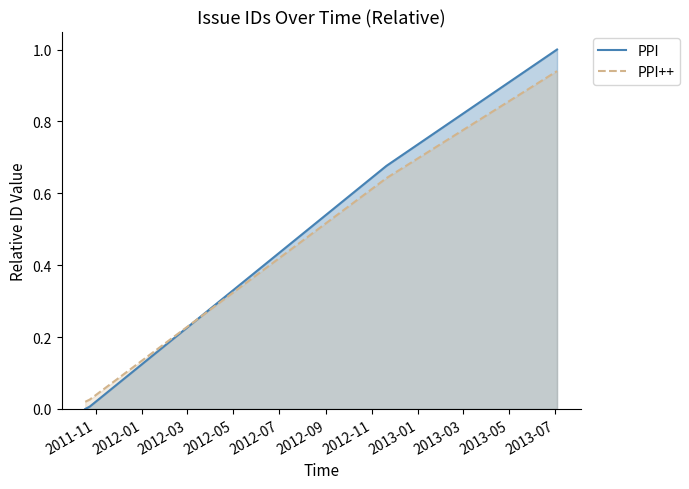

Count the number of data series in this chart.

2